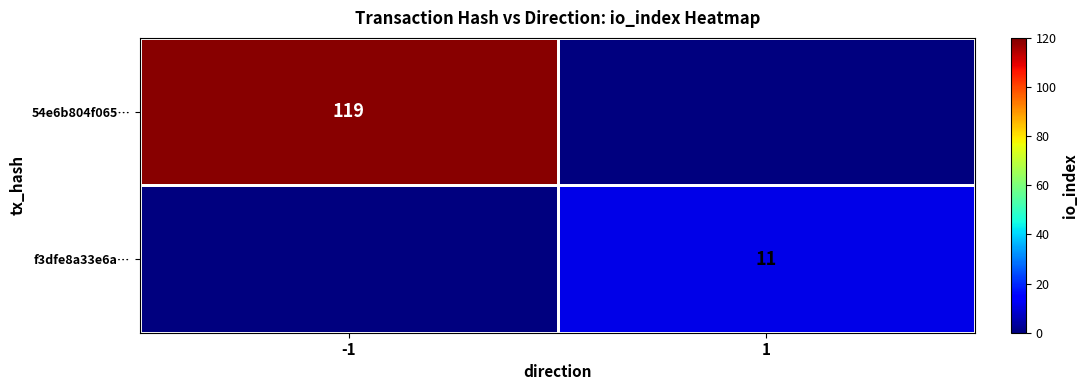

At how many categories does at least one series exceed 35?

1